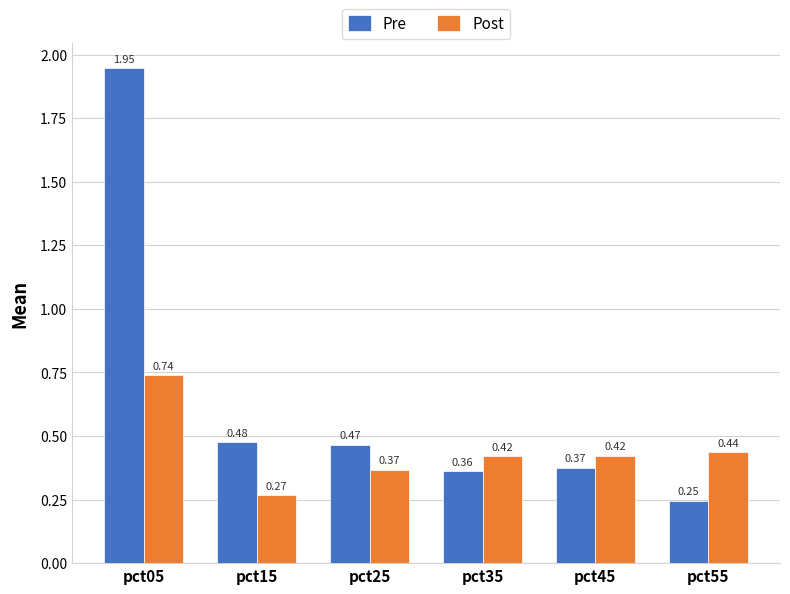

At which category is the sum across all series the highest?

pct05